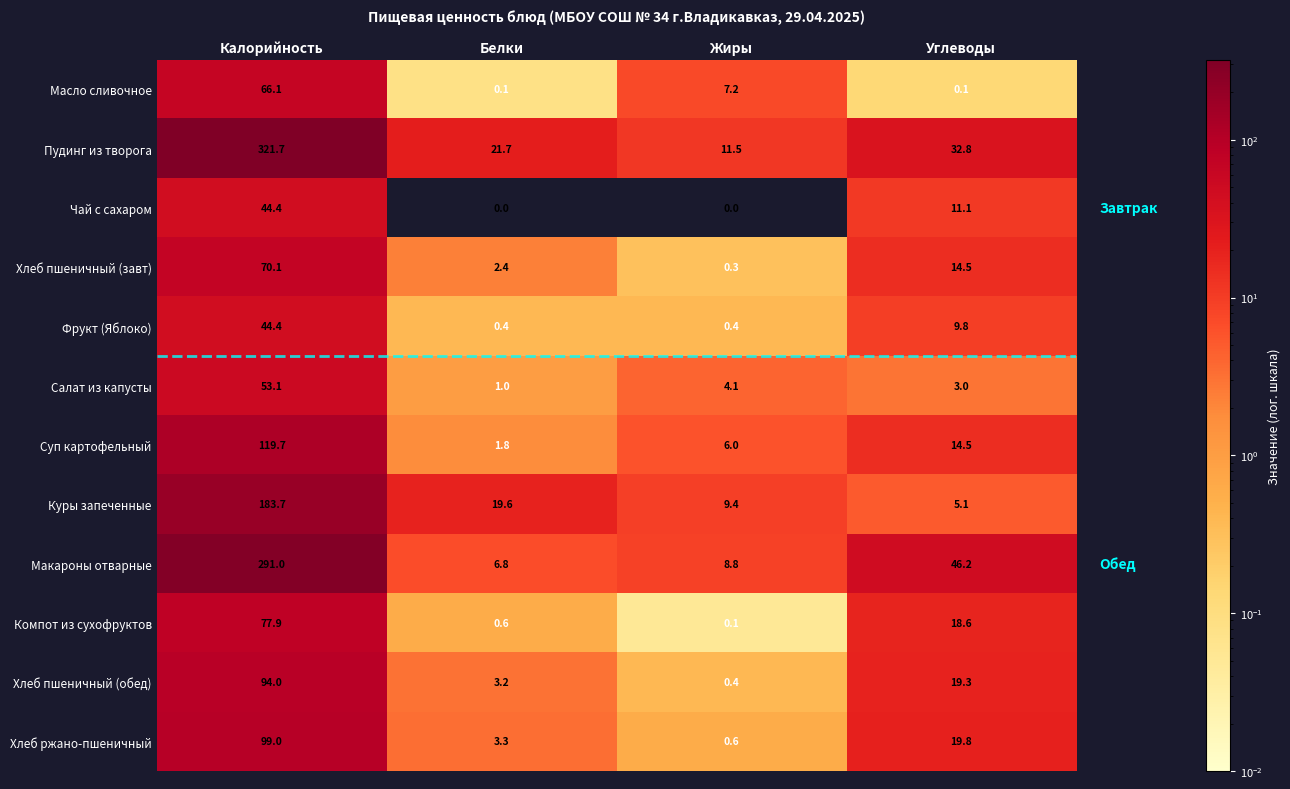

Is it true that Фрукт (Яблоко) equals 0.4 at Жиры?

True